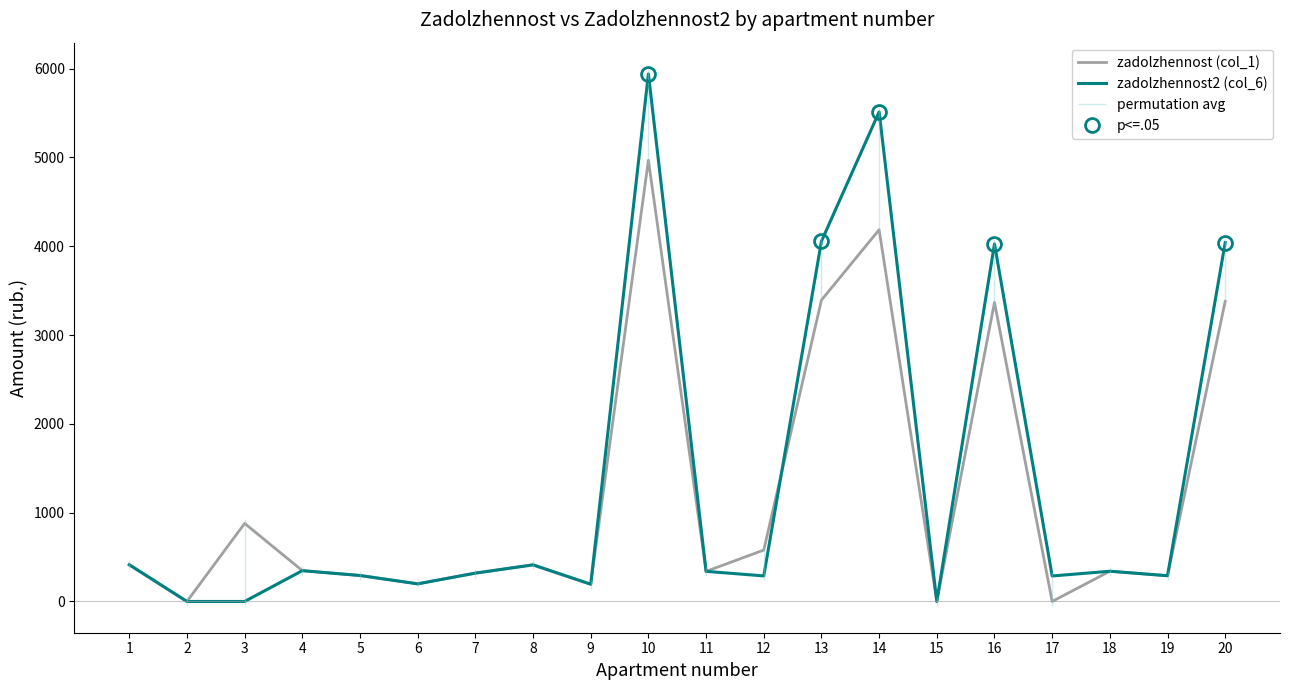

How many interior local valleys does the zadolzhennost (col_1) series have?

7